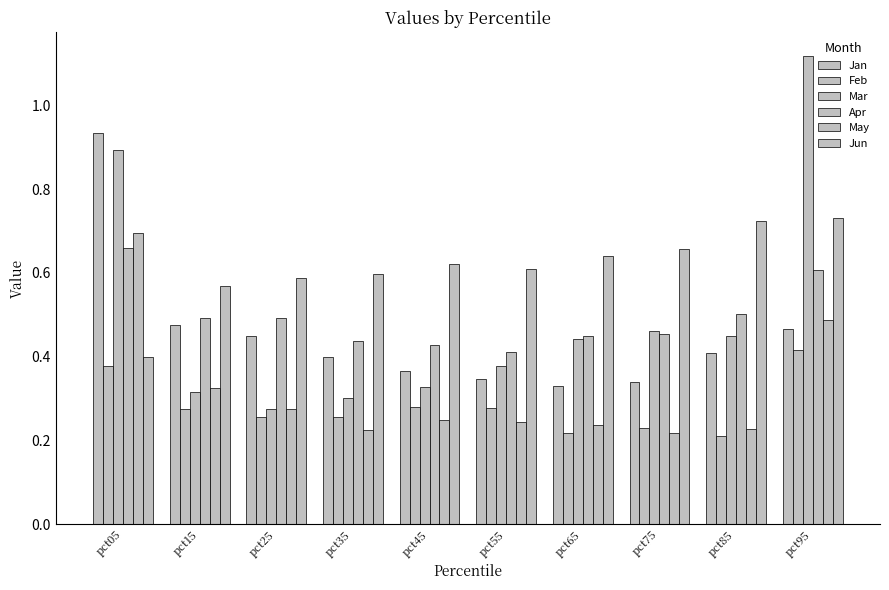

Rank the series at pct85 from lowest to highest value.

Feb, May, Jan, Mar, Apr, Jun